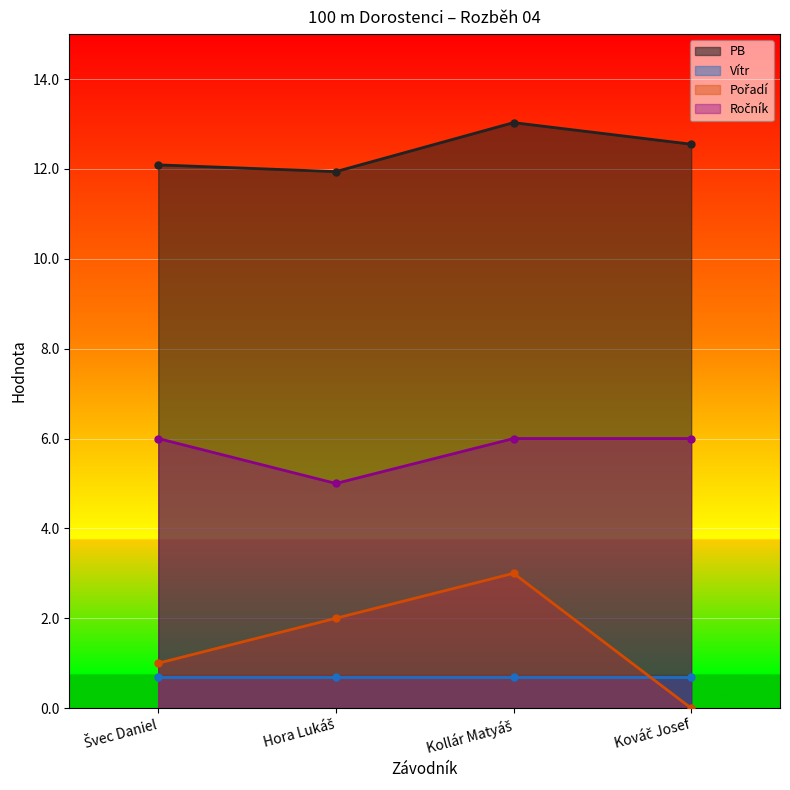

What is the greatest value displayed?

13.0